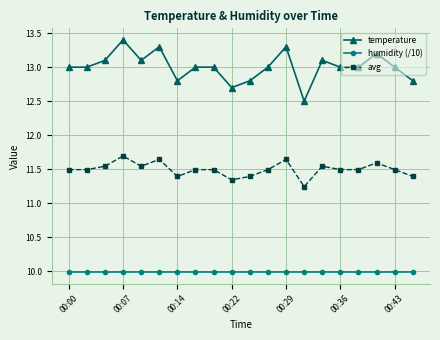

How many avg values are between 11 and 12?

20